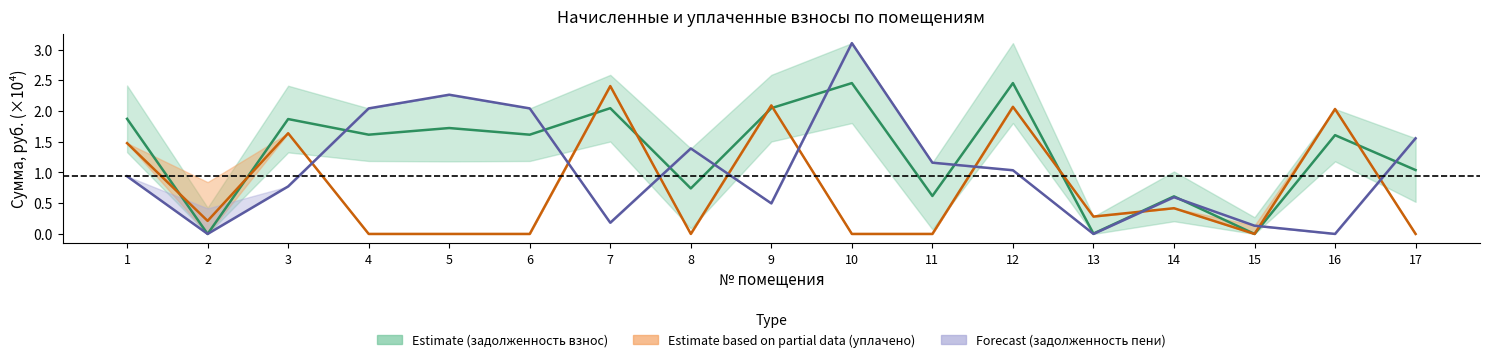

The задолженность (пени) series shows 2.0 at 4. True or false?

True